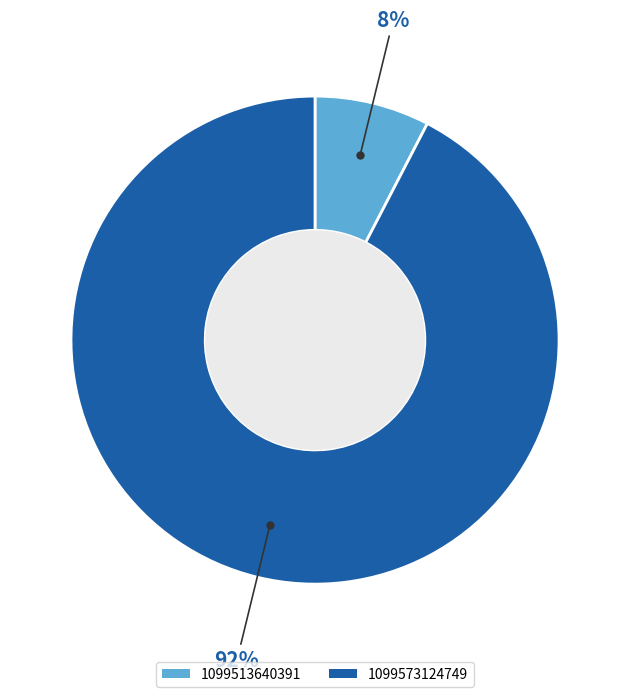

Which has a higher value, 1099513640391 or 1099573124749?

1099573124749